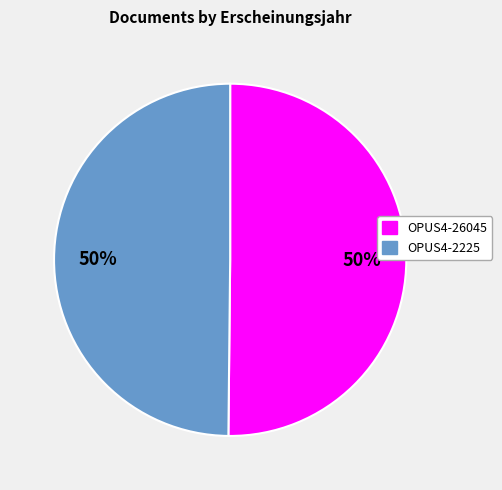

Is the sum of OPUS4-2225 and OPUS4-26045 greater than half?

Yes